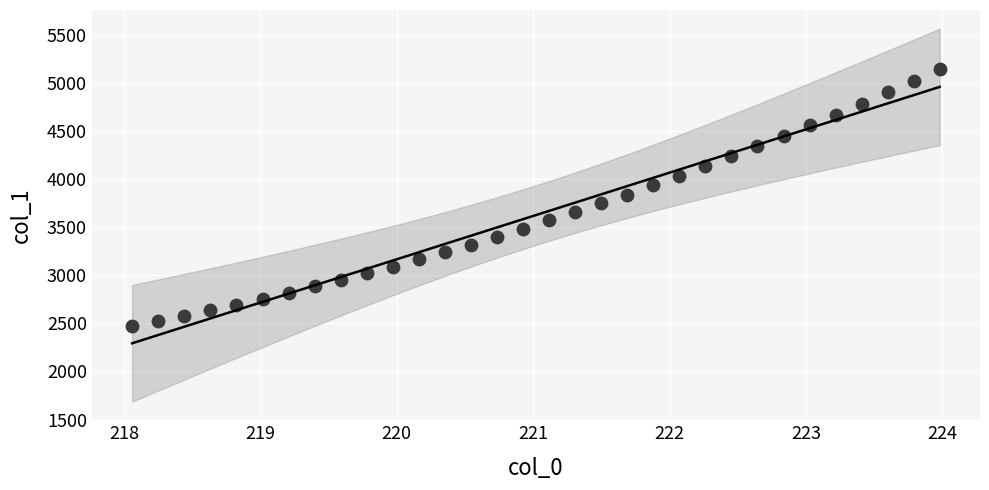

What is the range of Y values (max minus min)?

2671.7